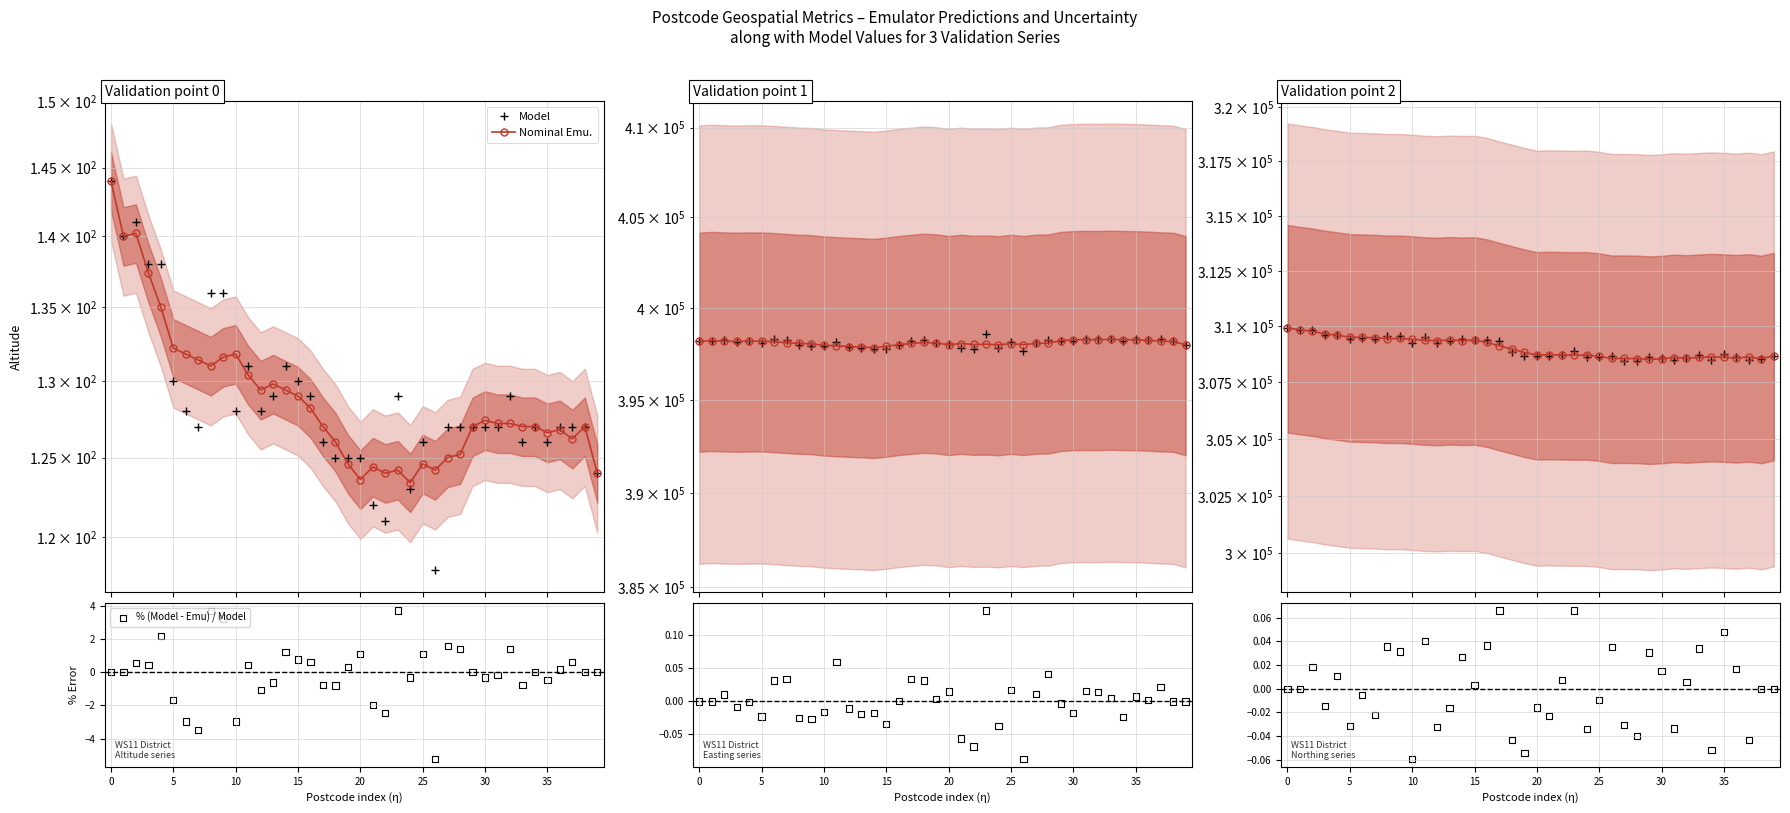

What are all the series names shown in the legend?

Model, Nominal Emu., % (Model - Emu) / Model